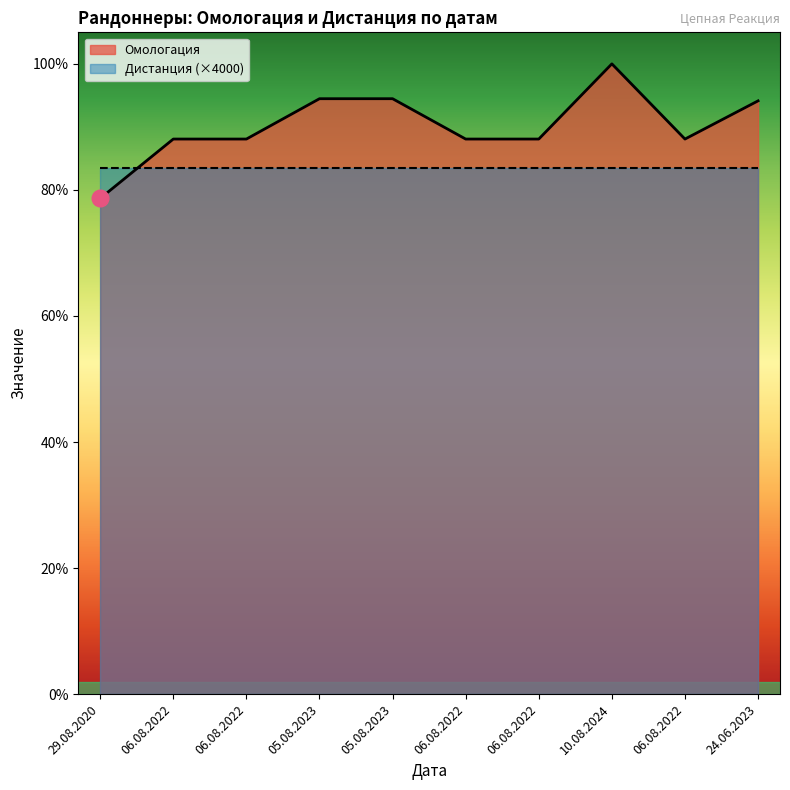

Reading left to right, transcribe all the data shown in this chart.

29.08.2020=754458	06.08.2022=844763	06.08.2022=844769	05.08.2023=906157	05.08.2023=906151	06.08.2022=844757	06.08.2022=844768	10.08.2024=959204	06.08.2022=844758	24.06.2023=902882